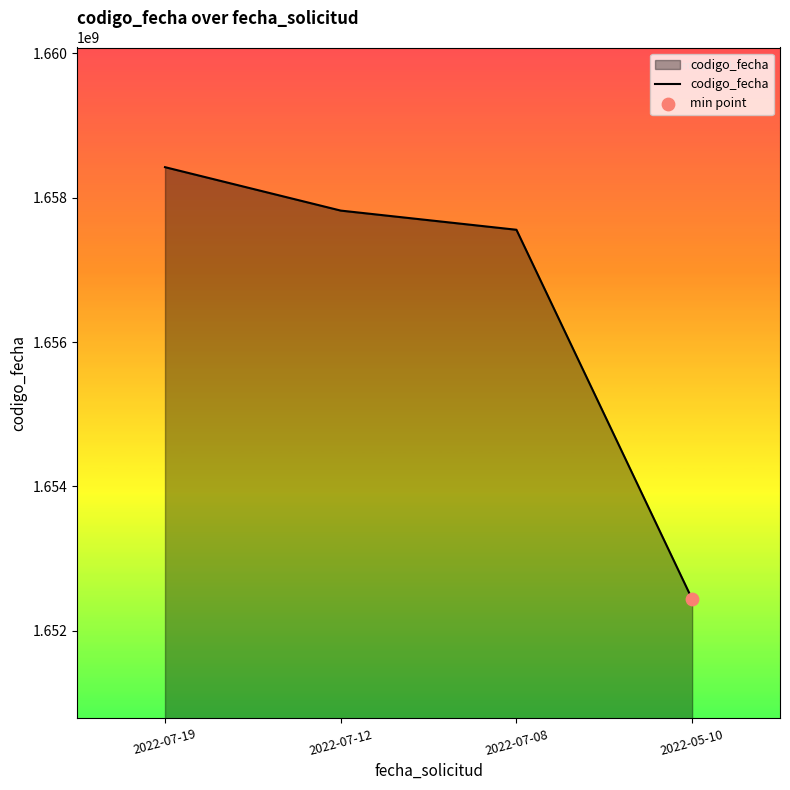

Approximately how many times larger is the value at 2022-07-08 compared to 2022-07-12?

1.0